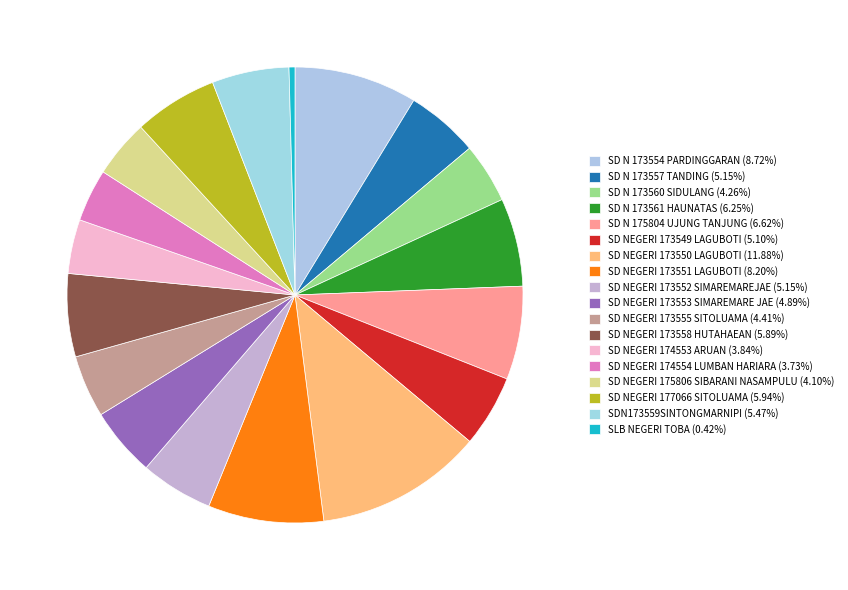

What percentage is NOT represented by SD N 175804 UJUNG TANJUNG?

93.4%